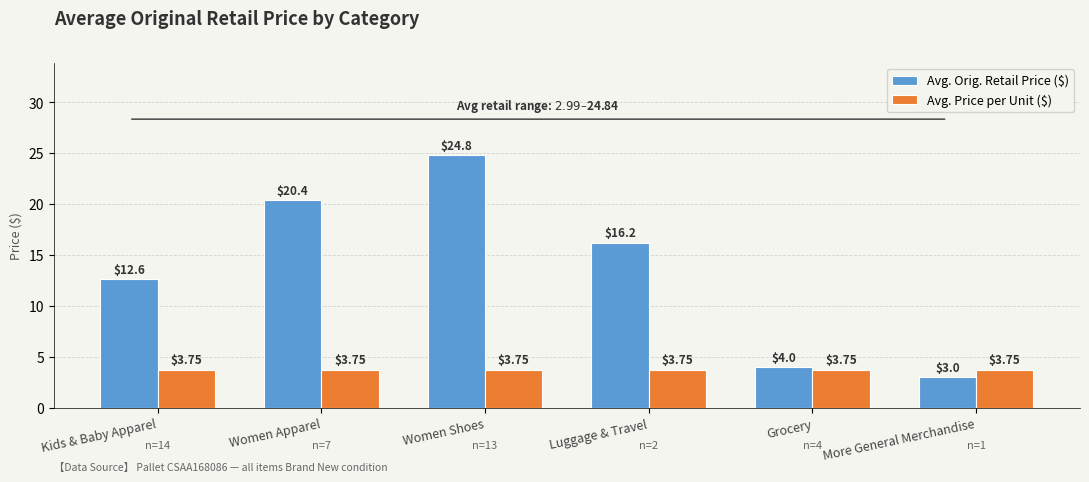

Does the chart contain stacked bars?

No